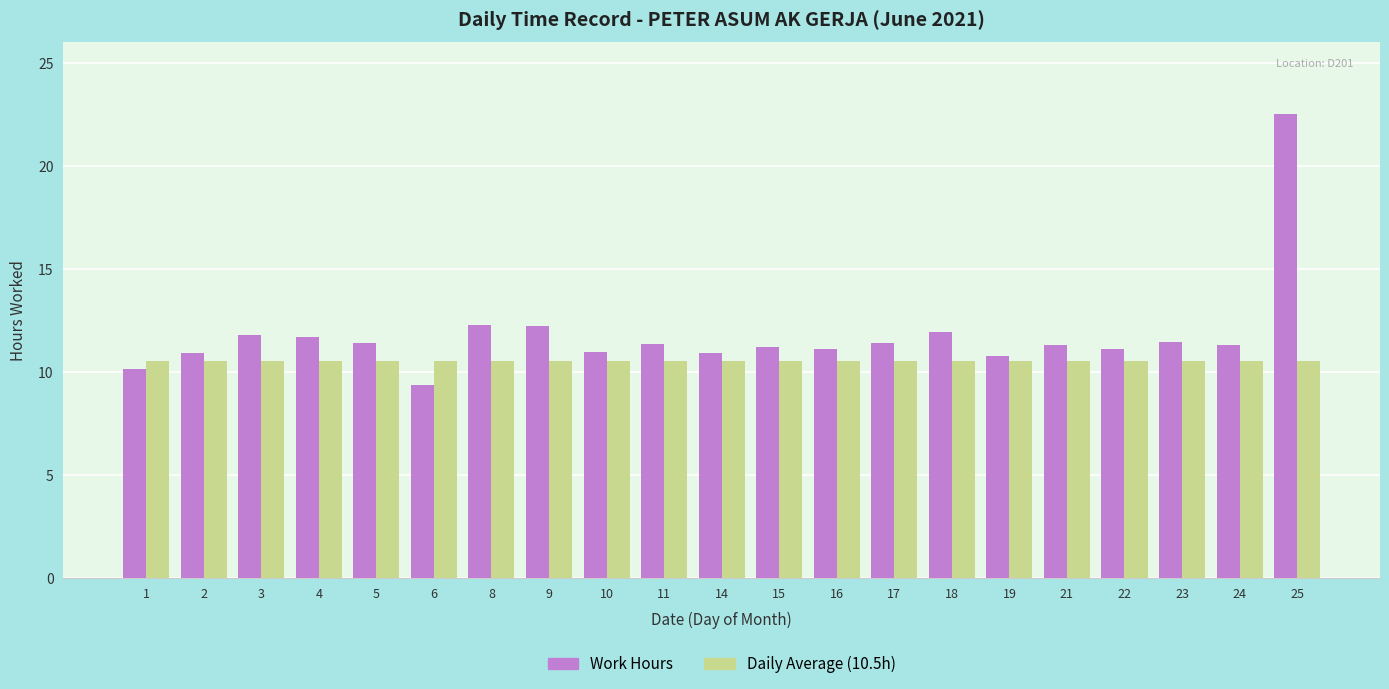

At which category is the sum across all series the highest?

25